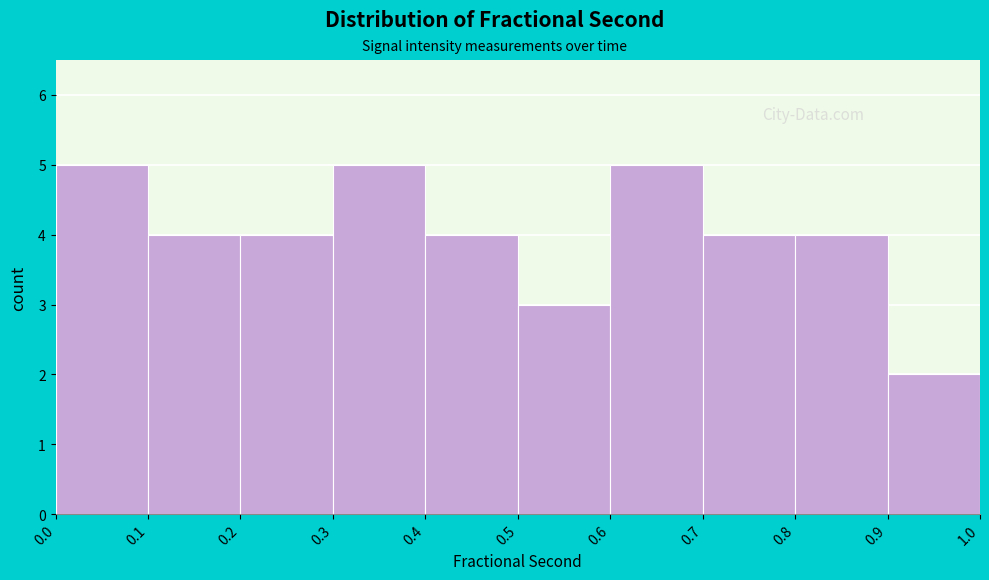

Reading left to right, transcribe this chart: for each bar, give the range it covers on the x-axis and its height. The values are not printed on the chart, so give them approximately, as read against the axis.

0.0 to 0.1: 5
0.1 to 0.2: 4
0.2 to 0.3: 4
0.3 to 0.4: 5
0.4 to 0.5: 4
0.5 to 0.6: 3
0.6 to 0.7: 5
0.7 to 0.8: 4
0.8 to 0.9: 4
0.9 to 1.0: 2